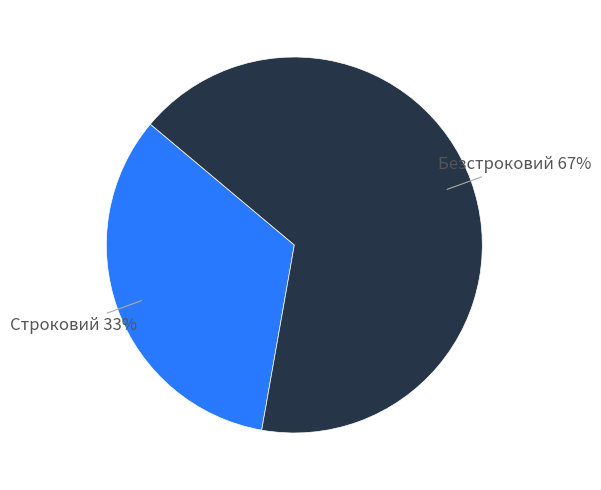

Is it true that Безстроковий is 67% of the pie?

True